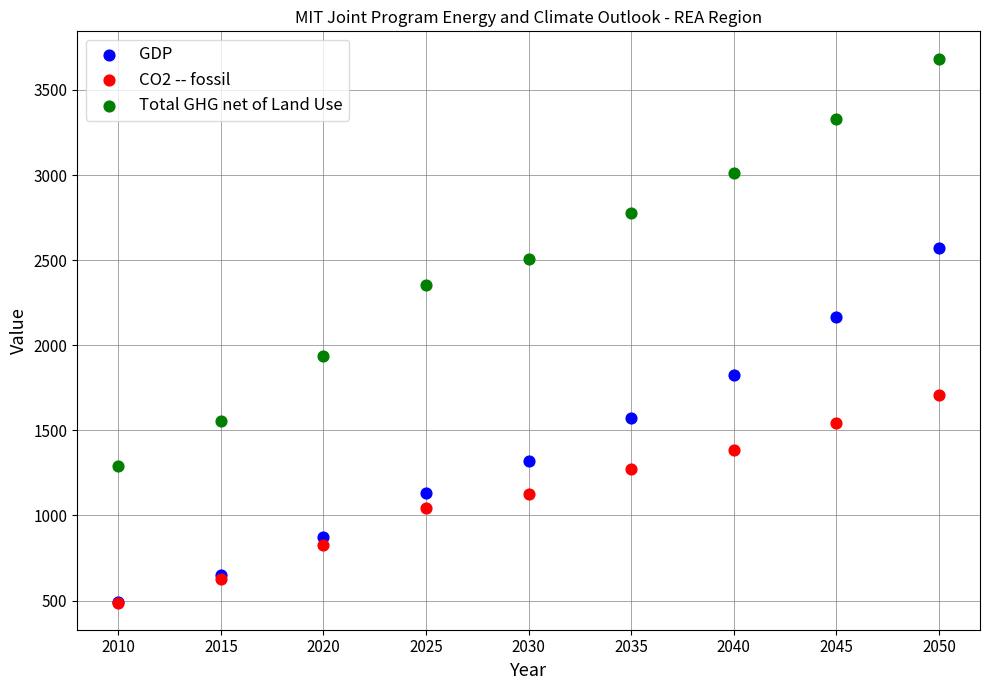

Across all series, what Y value is closest to 2086?

2163.0